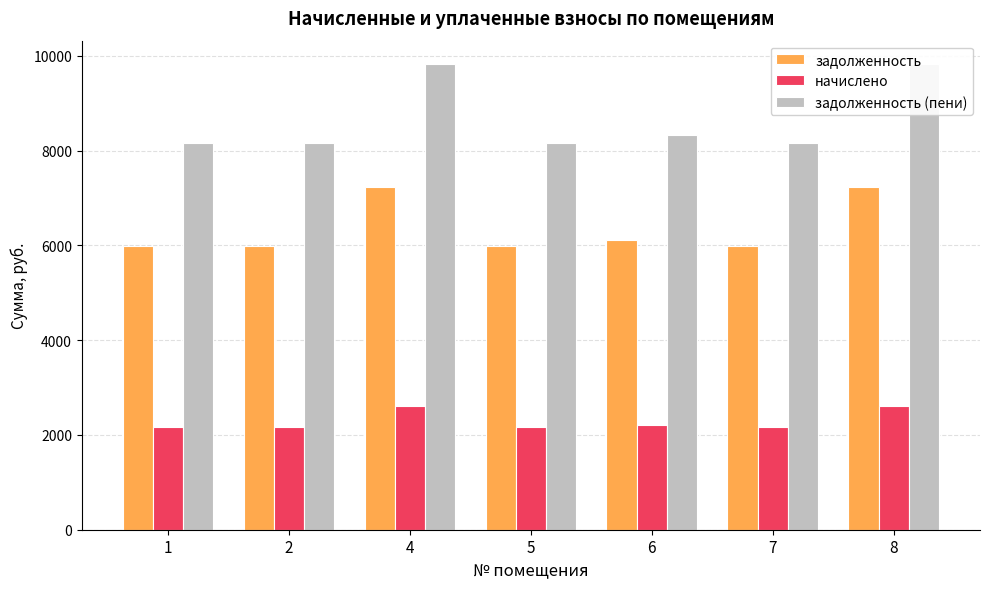

Reading right to left, list all the values displayed in this chart.

задолженность: 8=7225.3	7=5998.6	6=6119.9	5=5998.6	4=7225.3	2=5998.6	1=5998.6
начислено: 8=2605.0	7=2162.7	6=2206.4	5=2162.7	4=2605.0	2=2162.7	1=2162.7
задолженность (пени): 8=9830.2	7=8161.3	6=8326.4	5=8161.3	4=9830.2	2=8161.3	1=8161.3